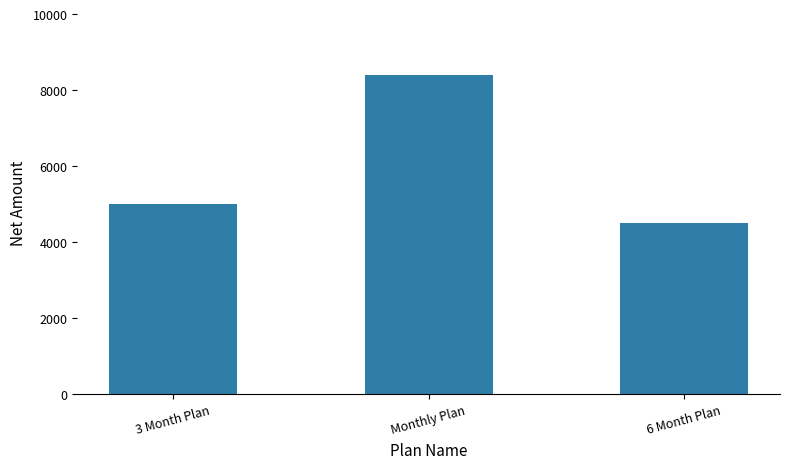

Which category has the lowest value across all series?

6 Month Plan